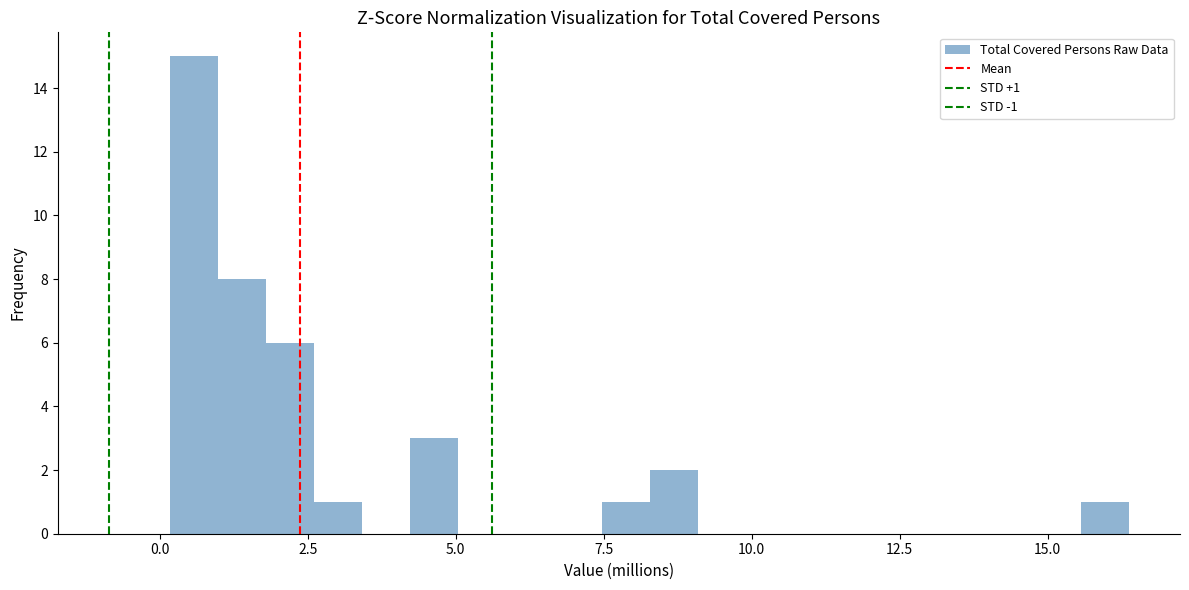

Around what value on the x-axis is the tallest bar? Give the approximate position of its centre, as read against the axis.

0.5